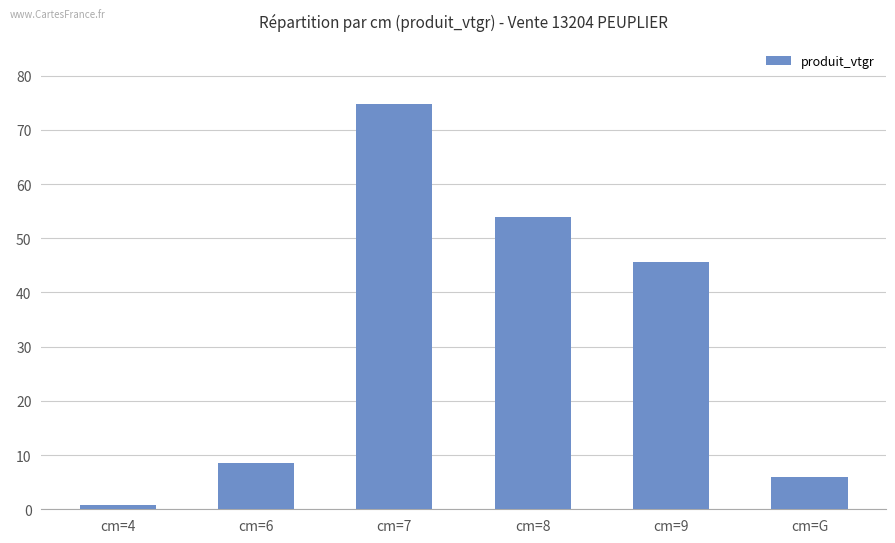

What value does the data have at cm=G?

5.9